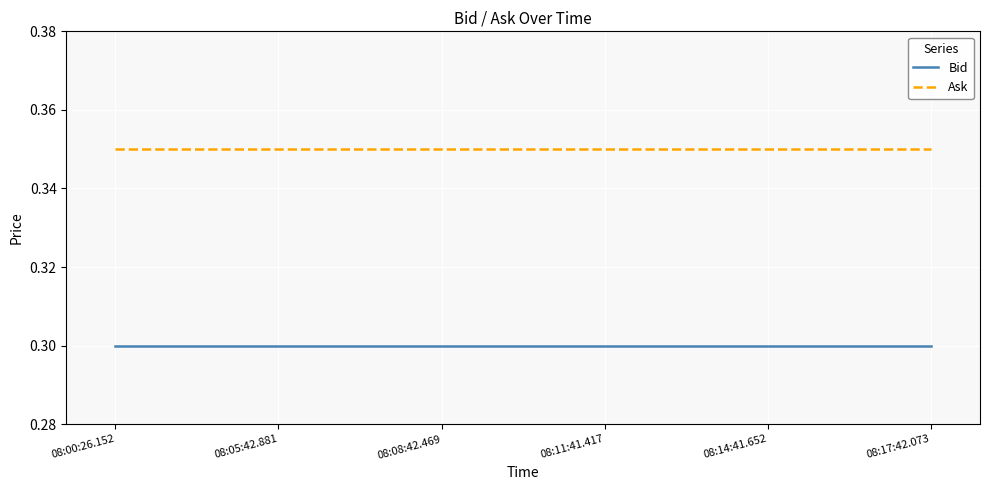

The Ask series shows 0.5 at 08:00:26.152. True or false?

False